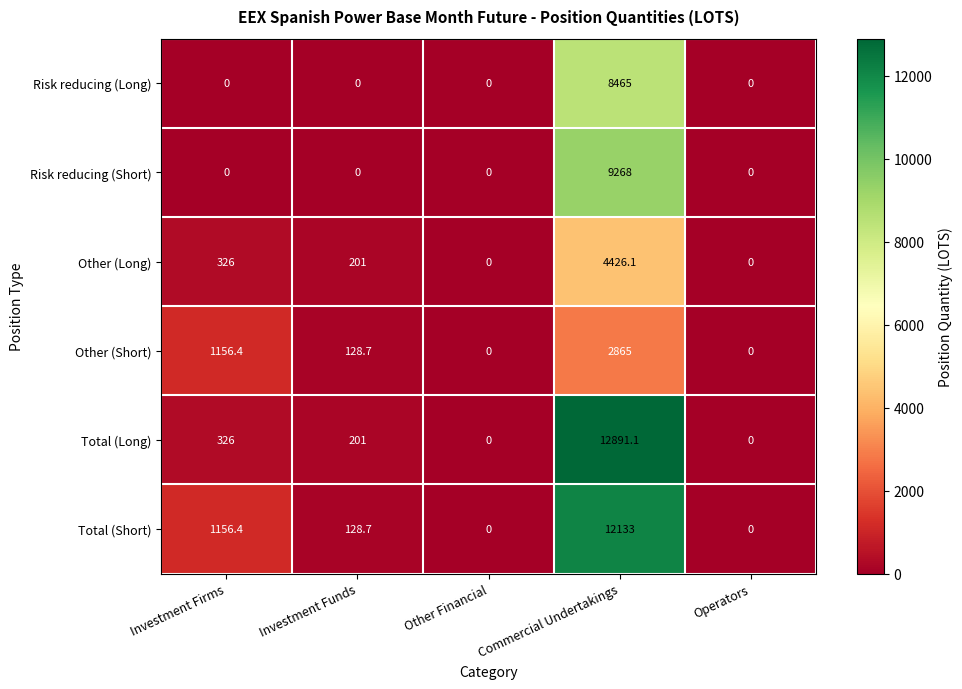

List the series in order of their peak value, highest first.

Total (Long), Total (Short), Risk reducing (Short), Risk reducing (Long), Other (Long), Other (Short)